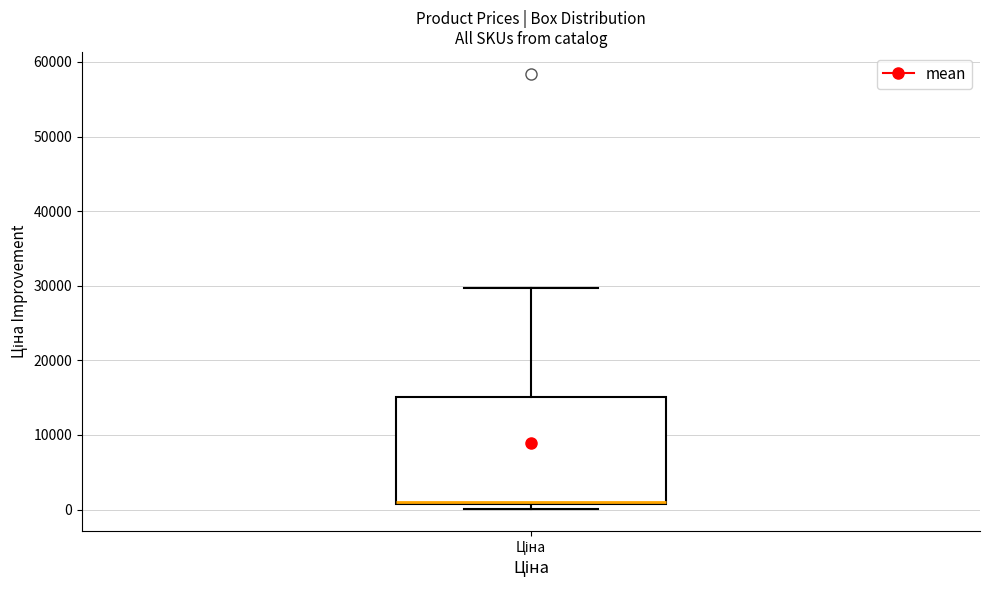

Where does the upper whisker of the box for Ціна end on the y-axis? The values are not printed on the chart, so give them approximately, as read against the axis.

30000